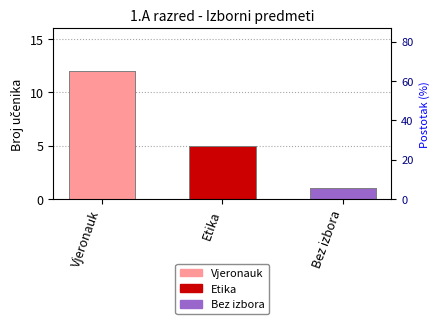

Rank the categories by value from highest to lowest.

Vjeronauk, Etika, Bez izbora